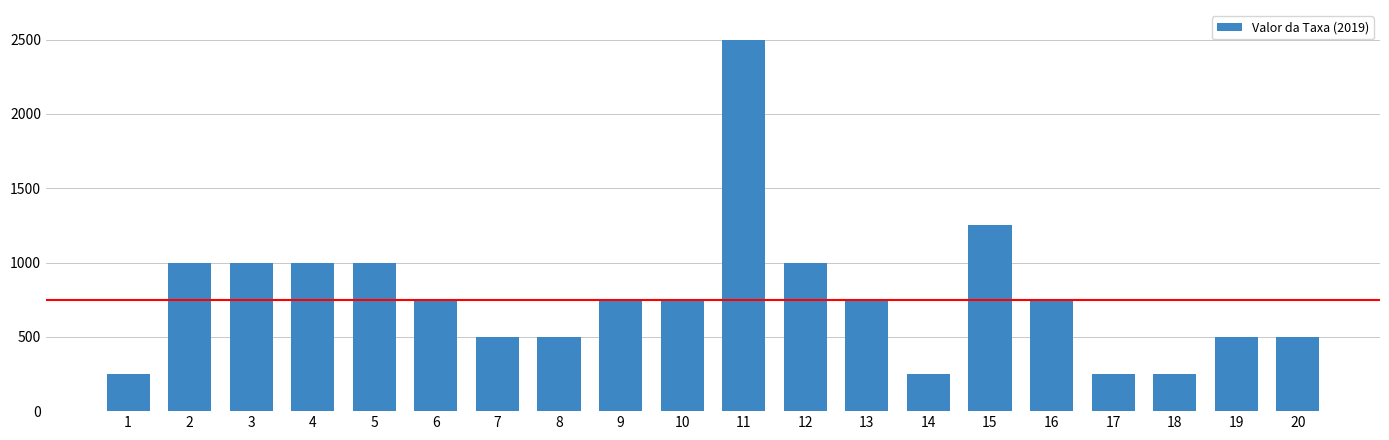

What is the ratio of the value at 1 to the value at 11?

0.1